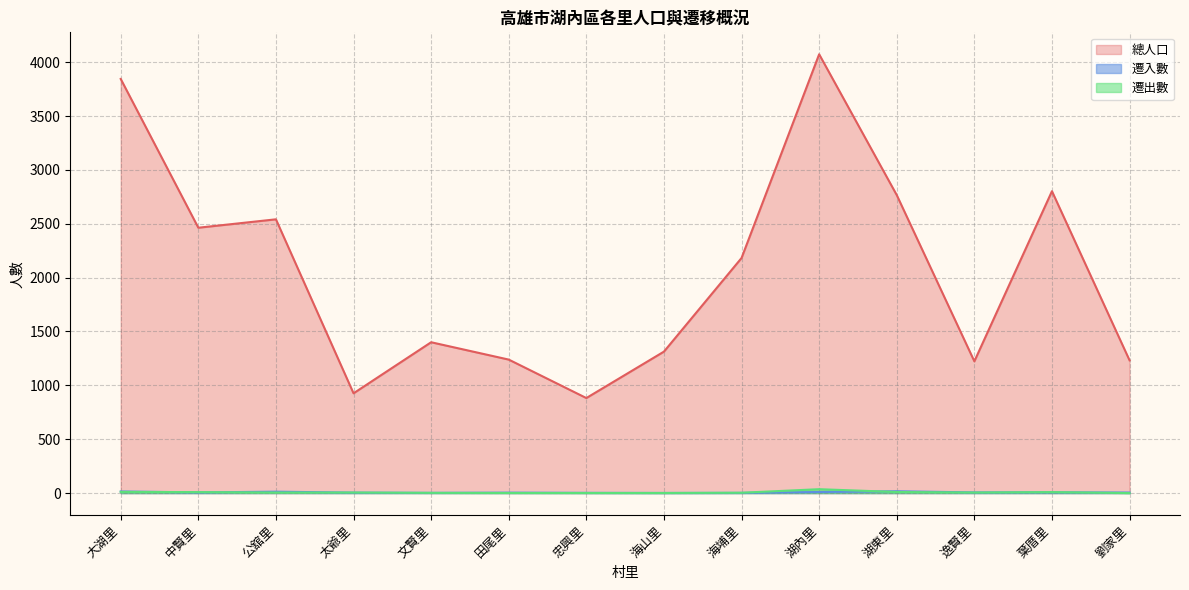

What is the sum of the 總人口 values at 逸賢里 and 海埔里?

3405